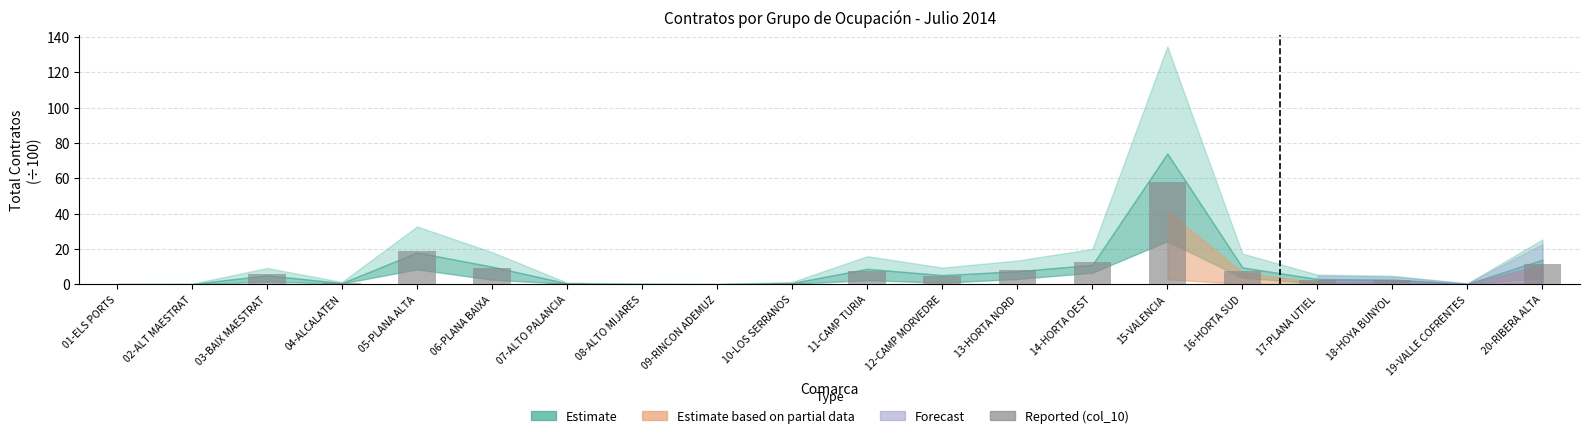

The value at 06-PLANA BAIXA is 9.3. True or false?

True